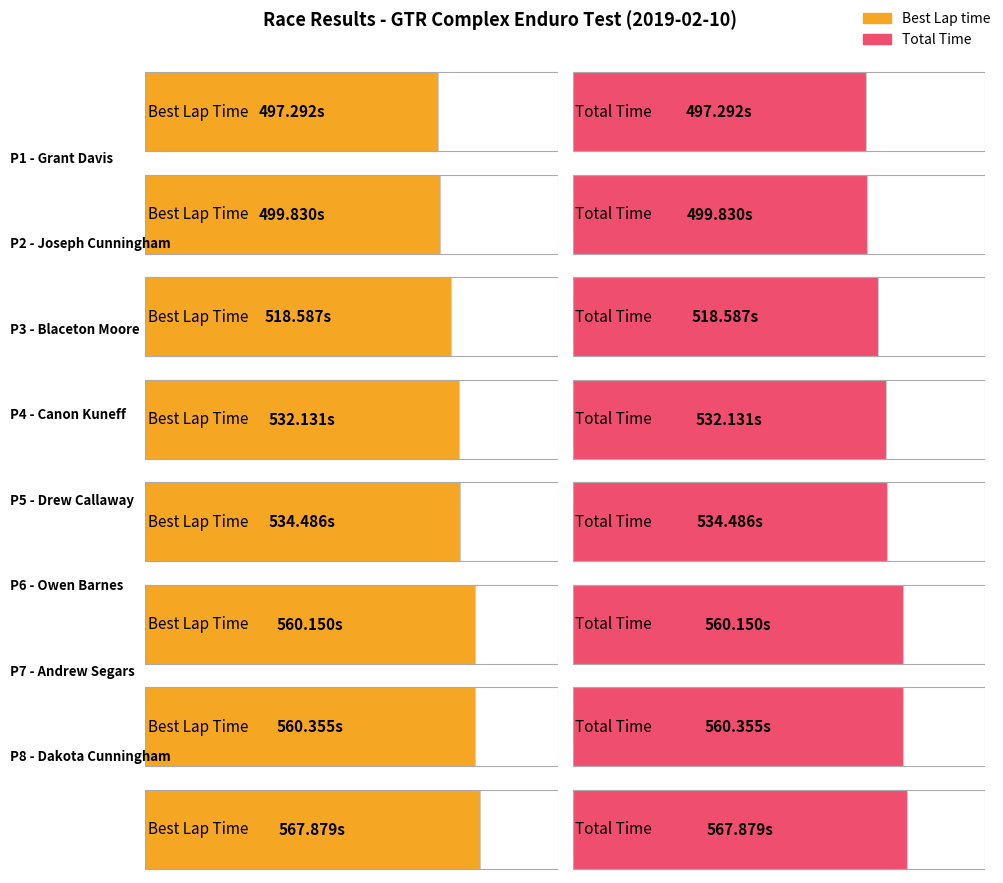

The Total Time series shows 560.1 at Owen Barnes. True or false?

True